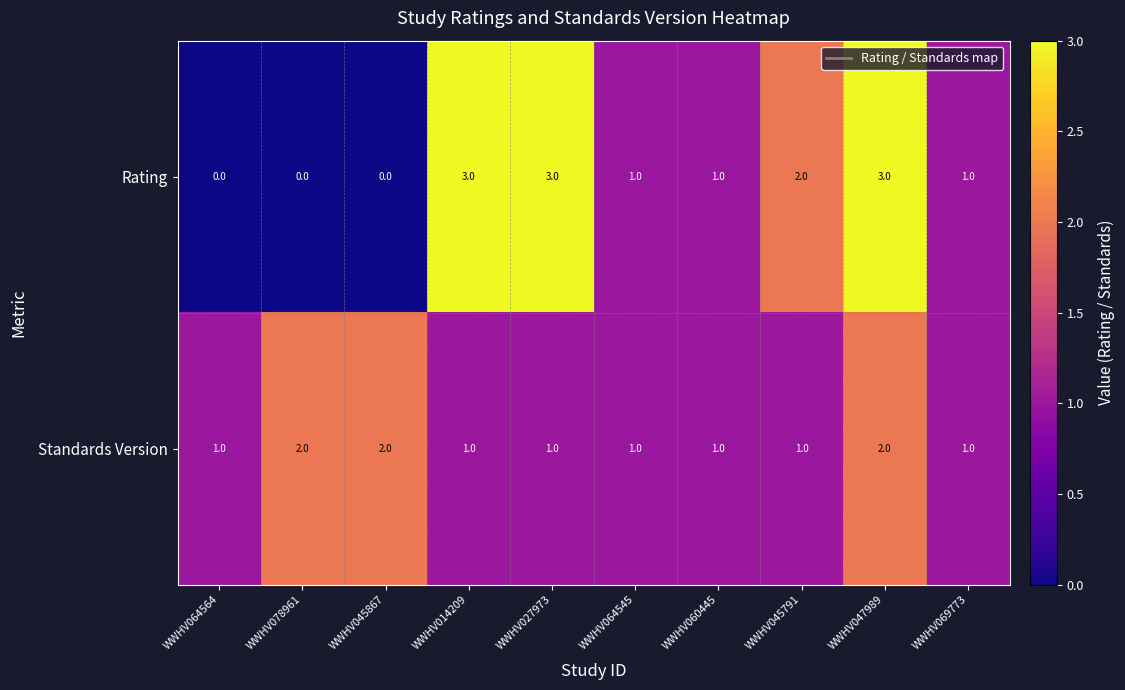

How many categories are shown in the chart?

10